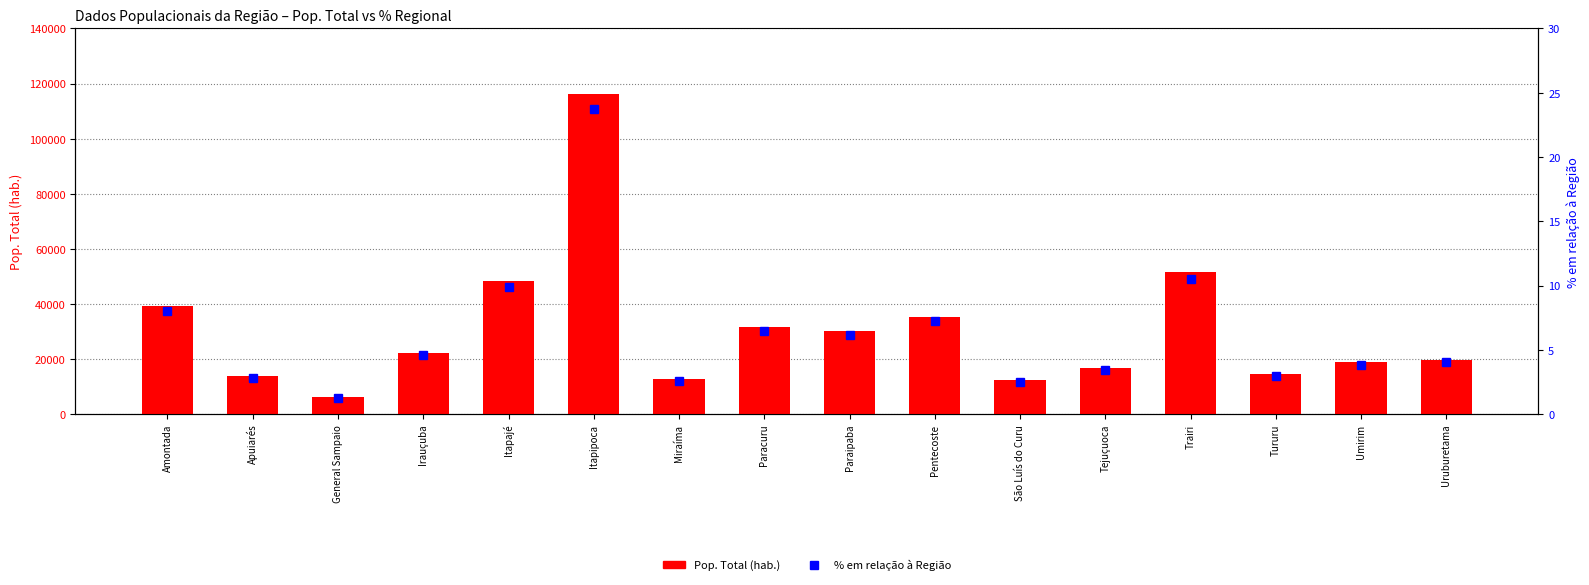

How many values in the % em relação à Região series are below 4?

7